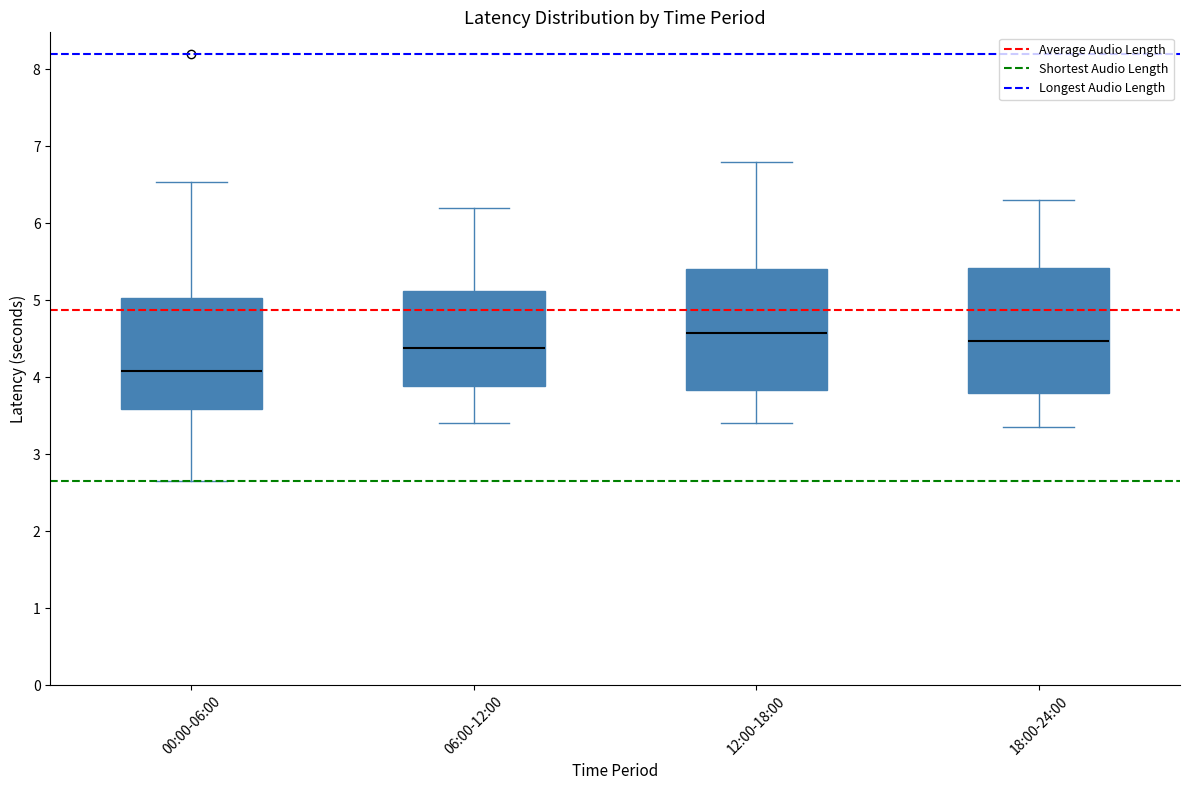

Where is the lower edge of the box for 00:00-06:00 on the y-axis? The values are not printed on the chart, so give them approximately, as read against the axis.

3.6